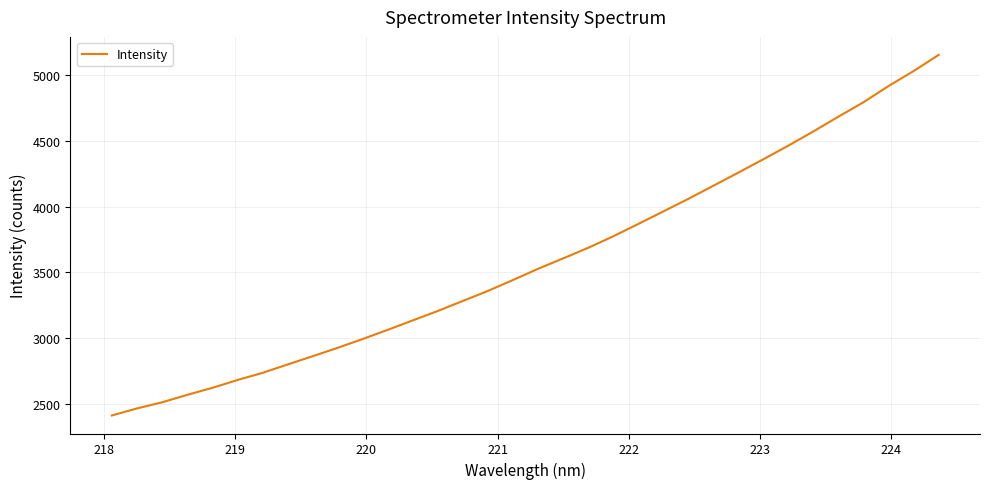

What is the minimum value shown in the chart?

2414.2